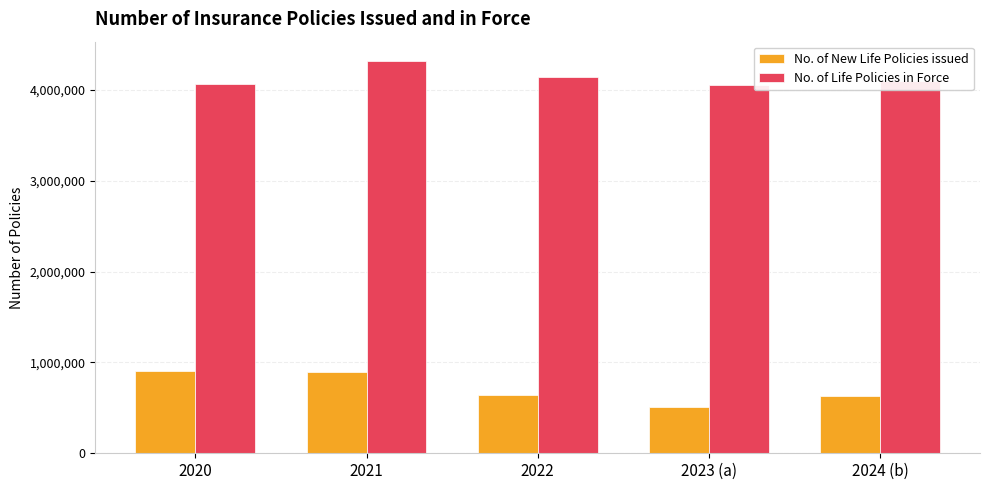

Which series changed the most between 2020 and 2023 (a)?

No. of New Life Policies issued